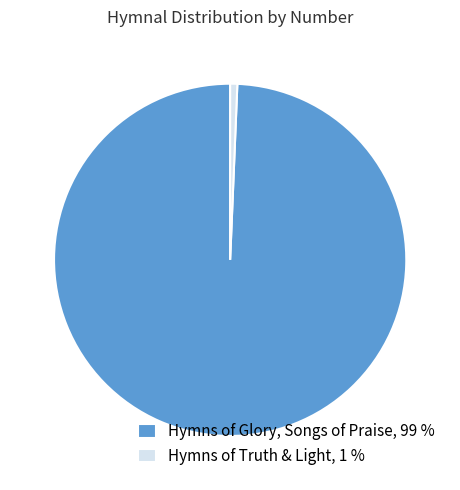

Is the sum of Hymns of Truth & Light, 1 % and Hymns of Glory, Songs of Praise, 99 % greater than half?

Yes